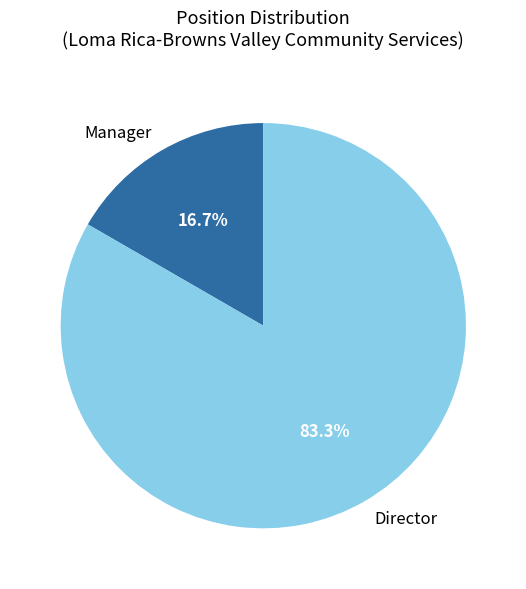

To the nearest percent, what is the combined percentage of Director and Manager?

100%